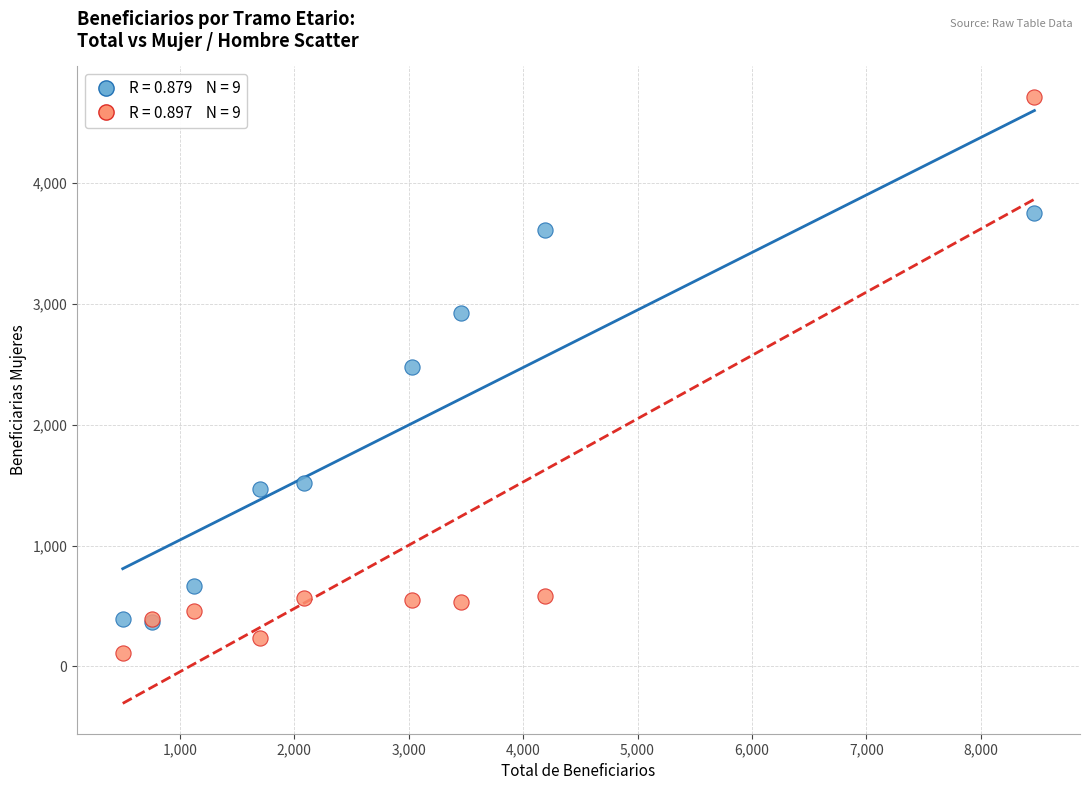

Across all series, what Y value is closest to 2412?

2479